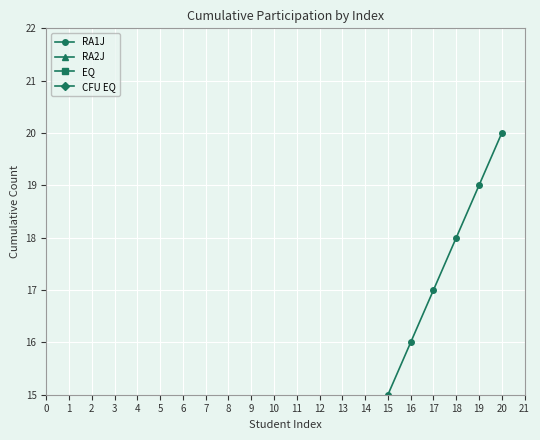

What is the approximate value of RA2J at 9, to the nearest 5?

10